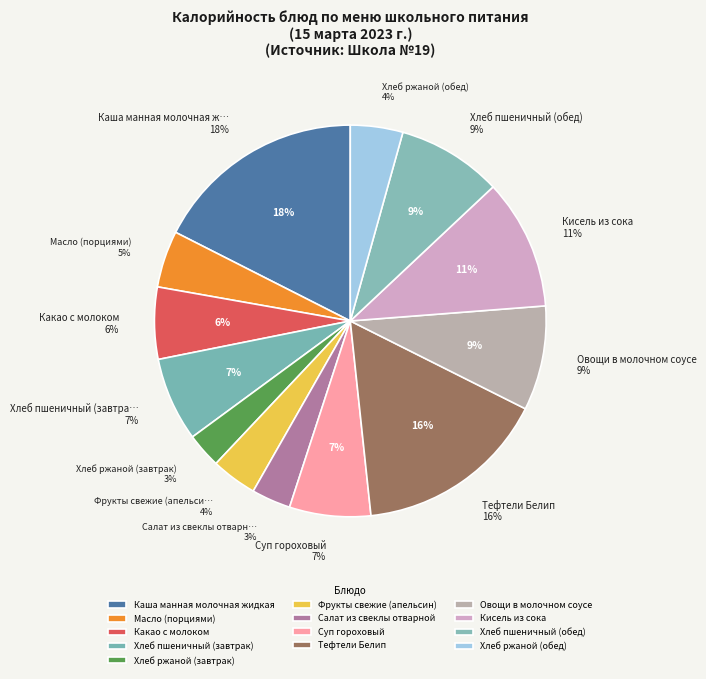

To the nearest percent, what portion does Каша манная молочная жидкая represent?

18%